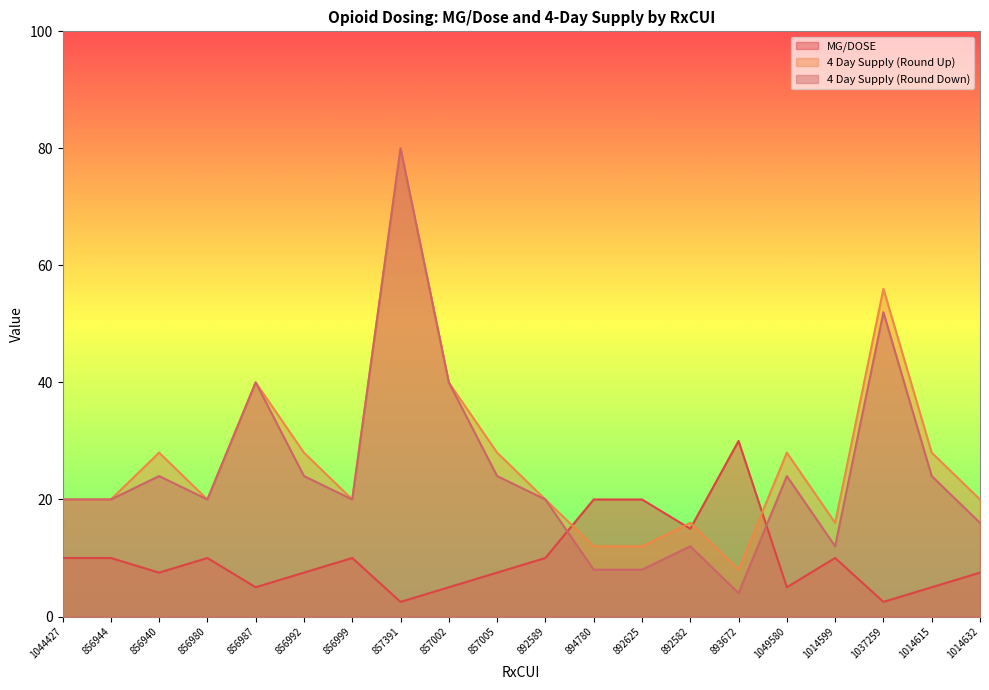

Which series has the largest range (max minus min)?

4 Day Supply (Round Down)